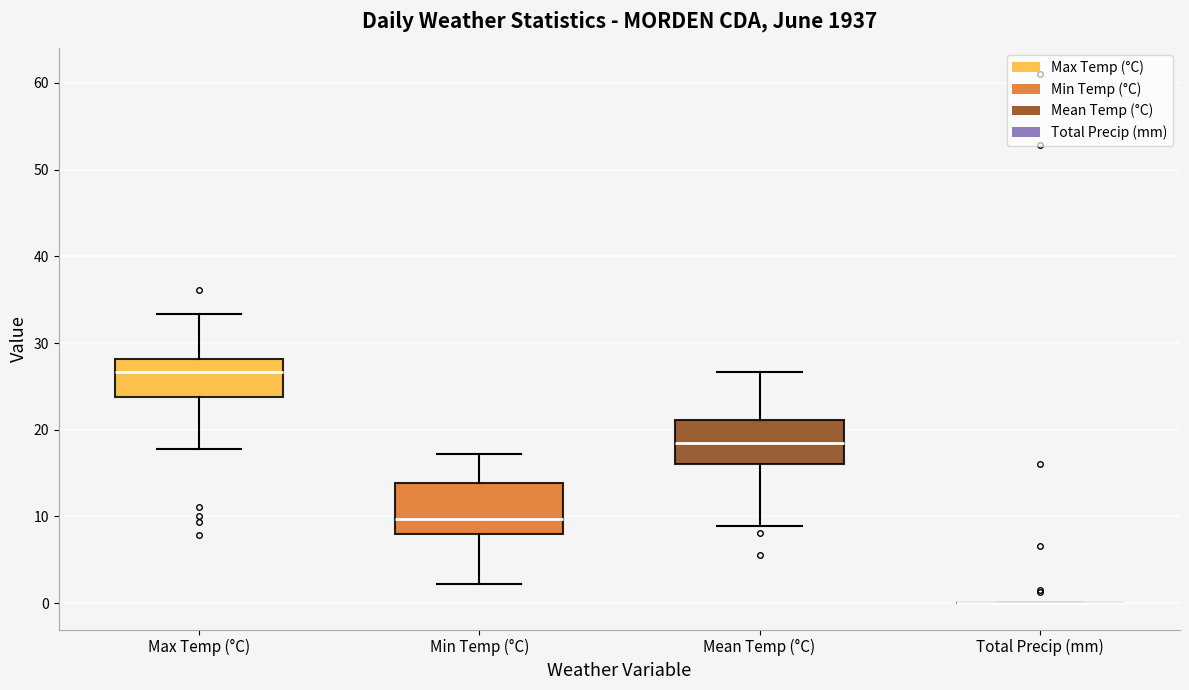

Reading left to right, read every box against the y-axis: the position of its median line, the range the box covers, and the ends of its whiskers. The values are not printed on the chart, so give them approximately, as read against the axis.

Max Temp (°C): median 27, box 24 to 28, whiskers 18 to 33
Min Temp (°C): median 10, box 8 to 14, whiskers 2 to 17
Mean Temp (°C): median 18, box 16 to 21, whiskers 9 to 27
Total Precip (mm): box collapsed to a line at 0, whiskers 0 to 0